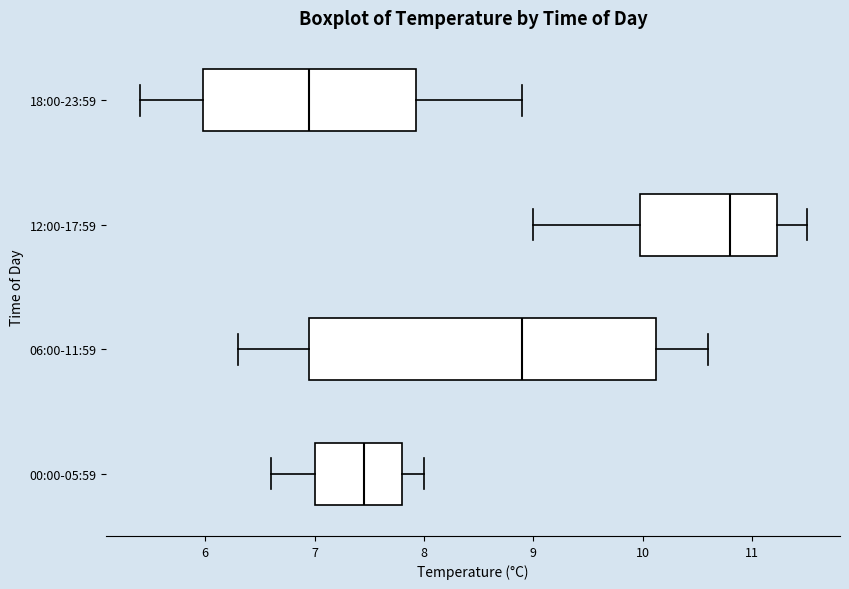

Comparing the boxes themselves (not the whiskers), which one is the widest?

06:00-11:59